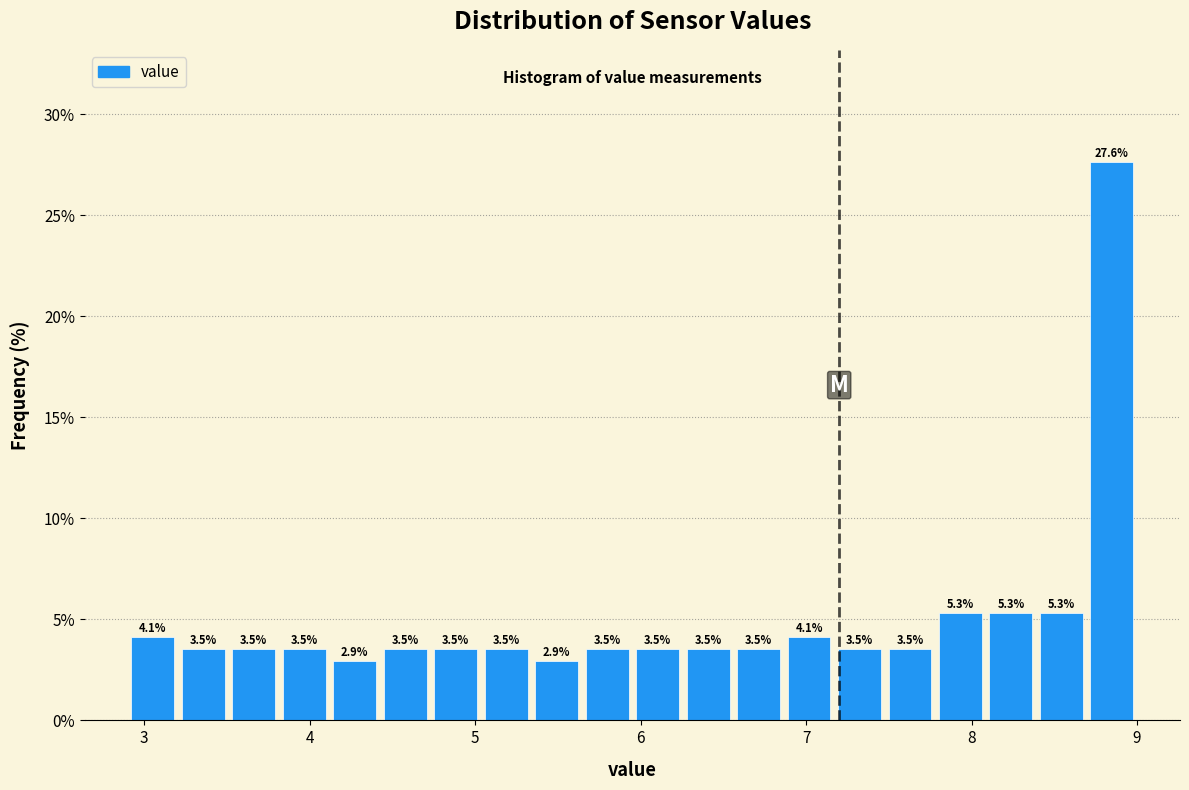

Read against the x-axis, roughly where is the centre of the tallest bar?

8.8